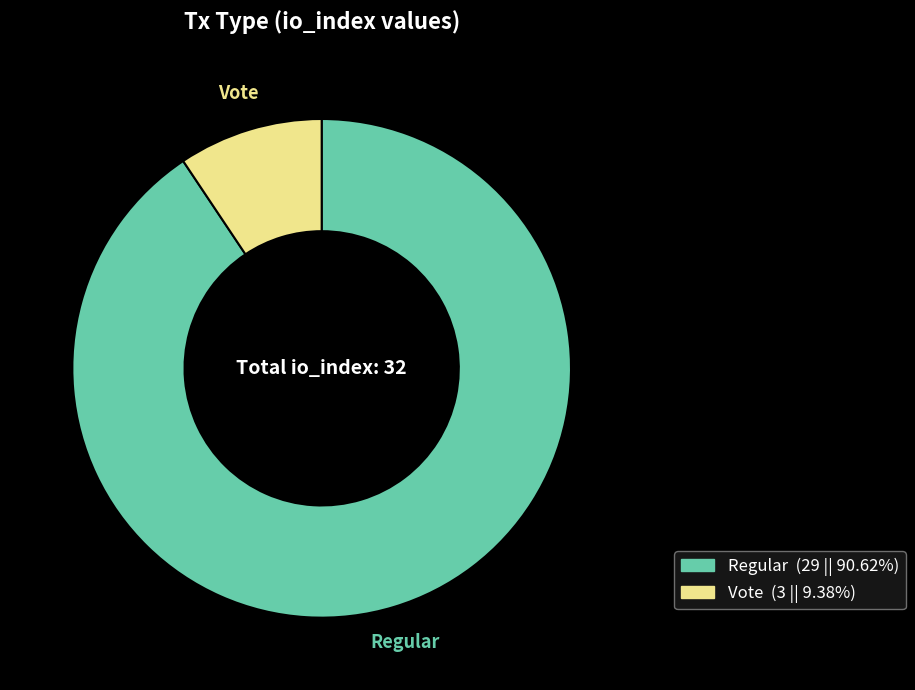

What is the largest slice in the pie chart?

Regular